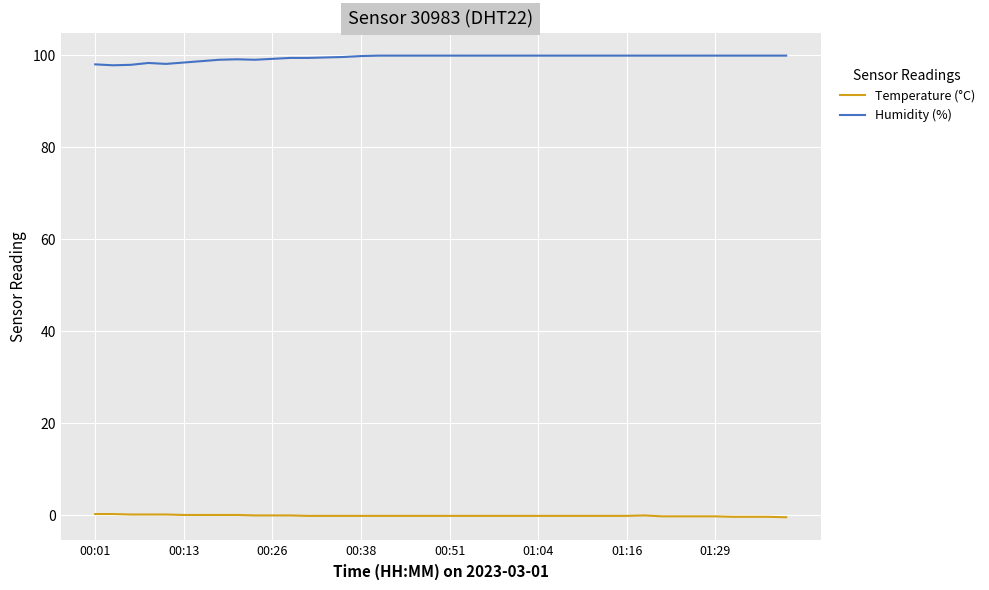

Count the number of data series in this chart.

2